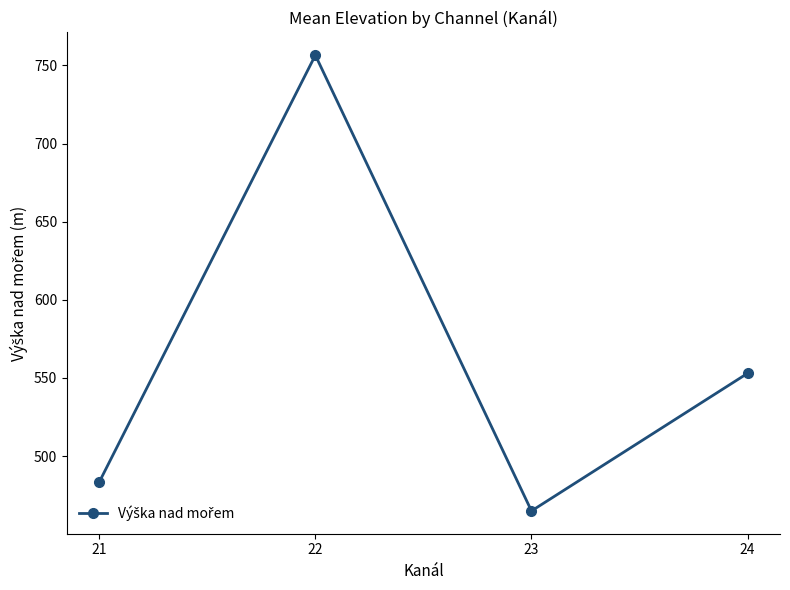

What is the difference between the maximum and second lowest values?

273.2